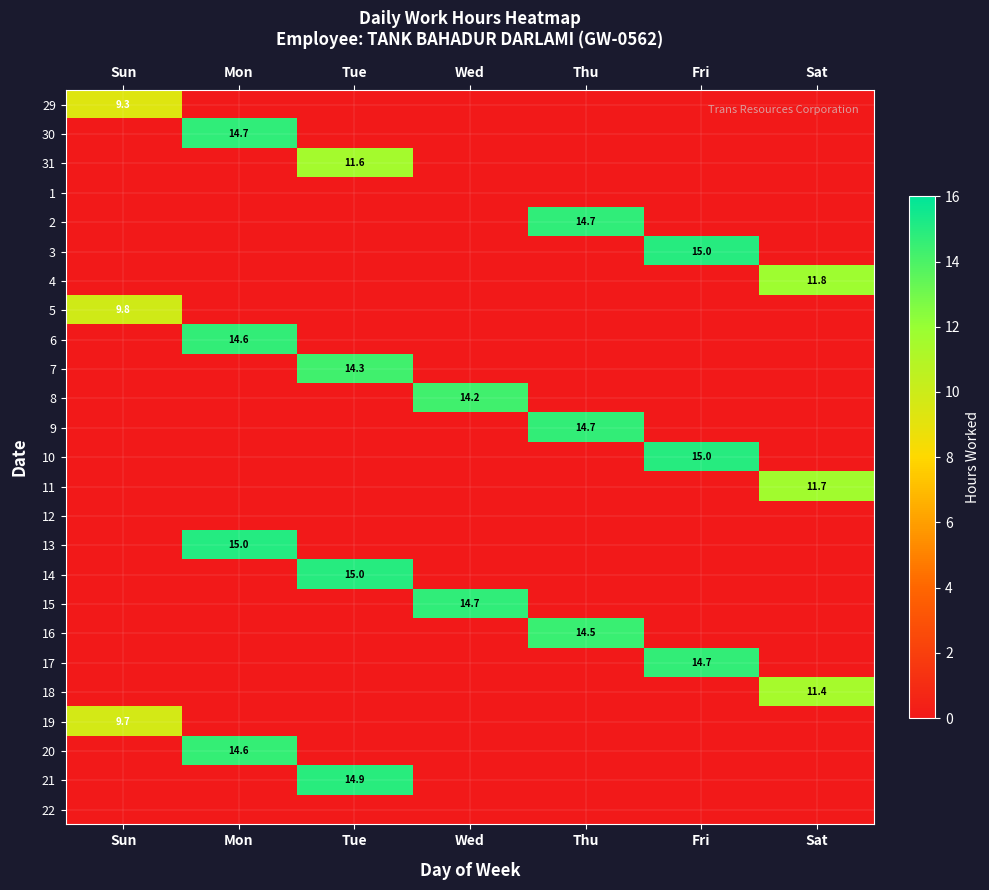

At which label is 12 closest to 0?

Sun